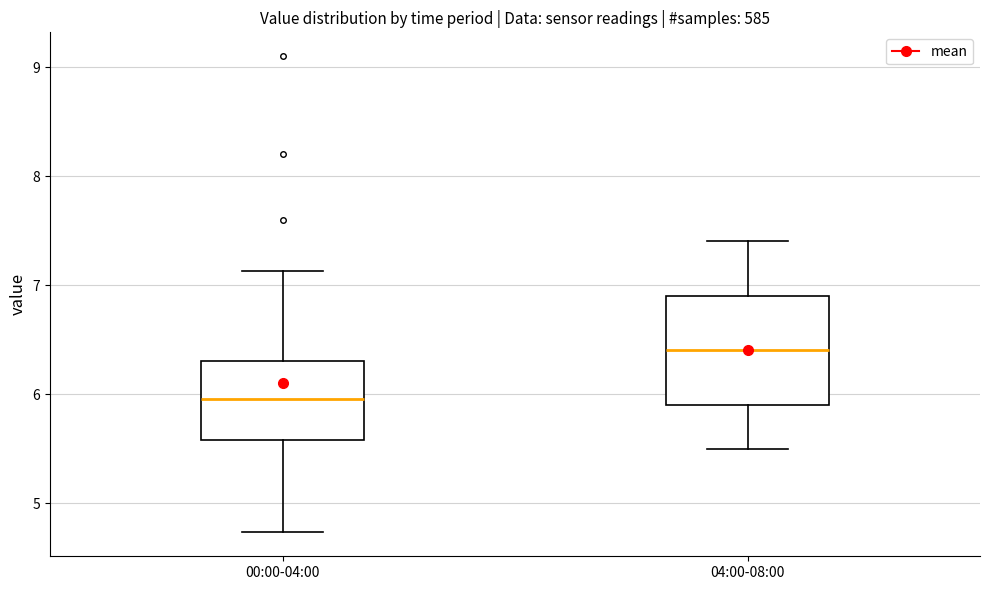

Reading left to right, read every box against the y-axis: the position of its median line, the range the box covers, and the ends of its whiskers. The values are not printed on the chart, so give them approximately, as read against the axis.

00:00-04:00: median 6.0, box 5.6 to 6.3, whiskers 4.7 to 7.1
04:00-08:00: median 6.4, box 5.9 to 6.9, whiskers 5.5 to 7.4